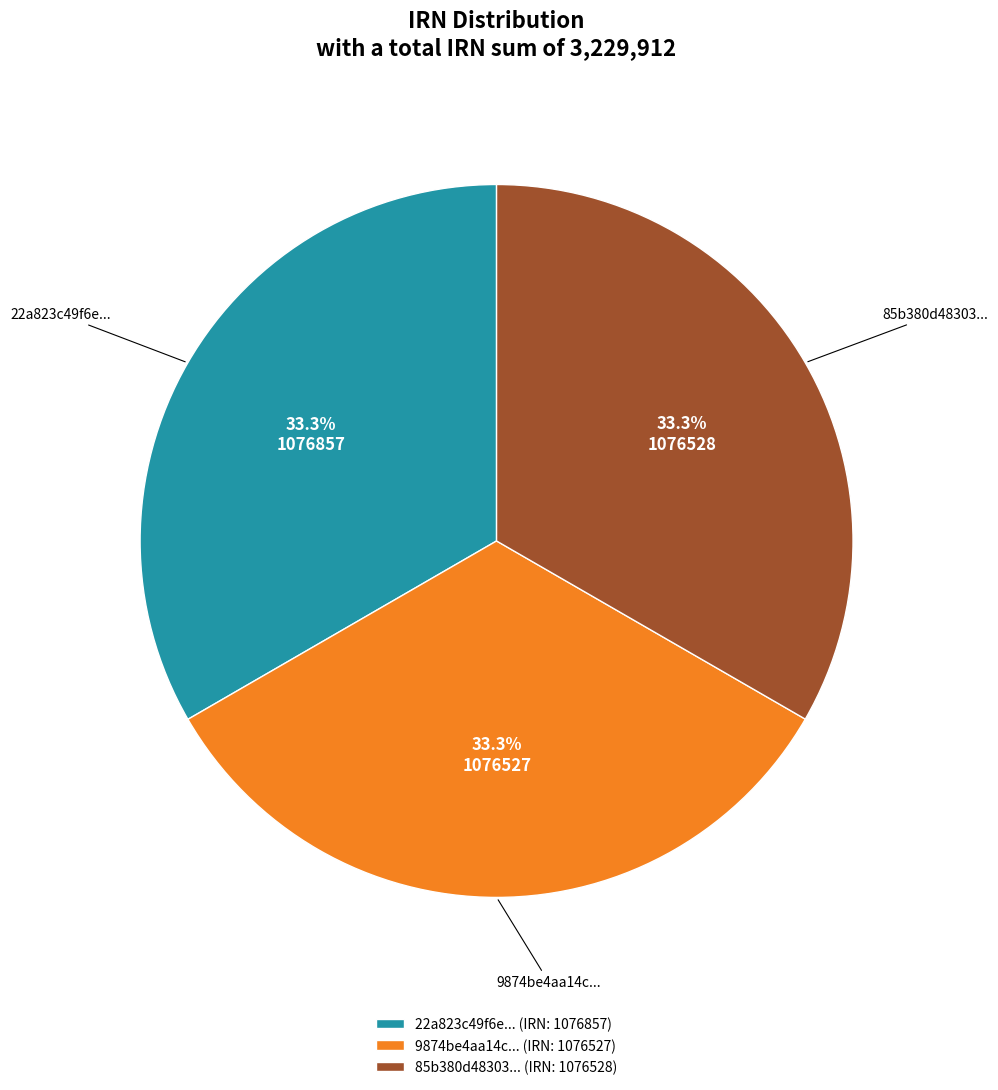

What is the ratio of the value at 9874be4aa14c... (IRN: 1076527) to the value at 85b380d48303... (IRN: 1076528)?

1.0